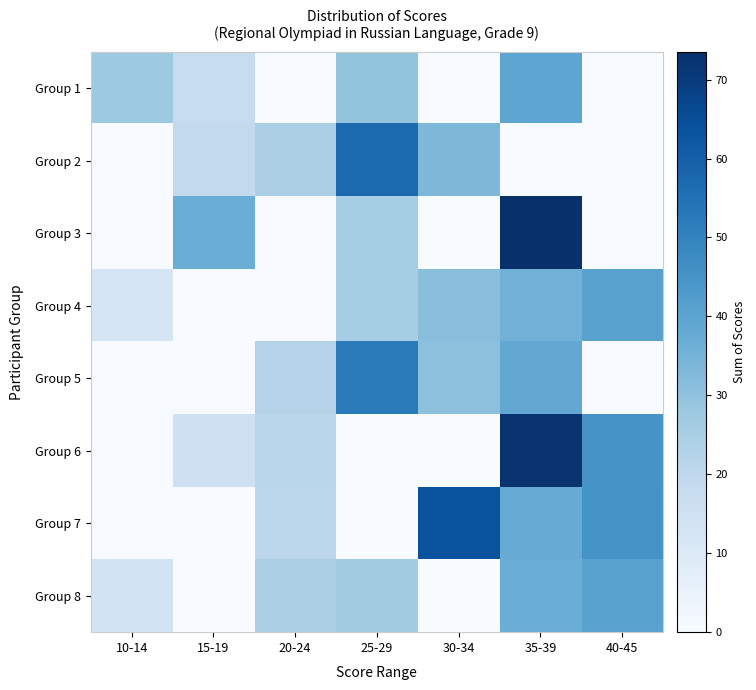

At how many categories does at least one series exceed 40?

4